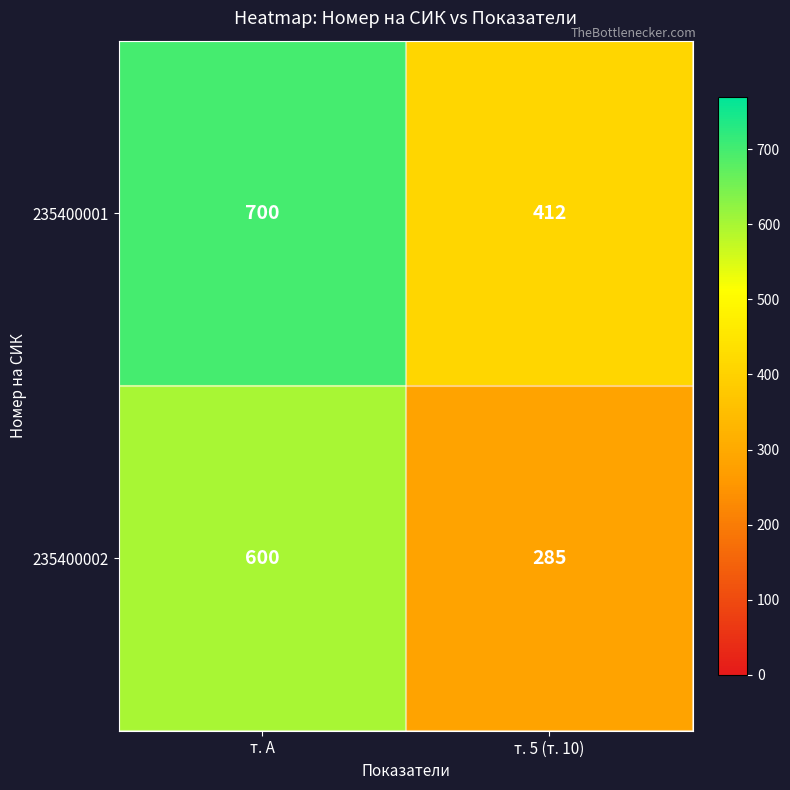

What is the approximate value of 235400002 at т. А, to the nearest 50?

600